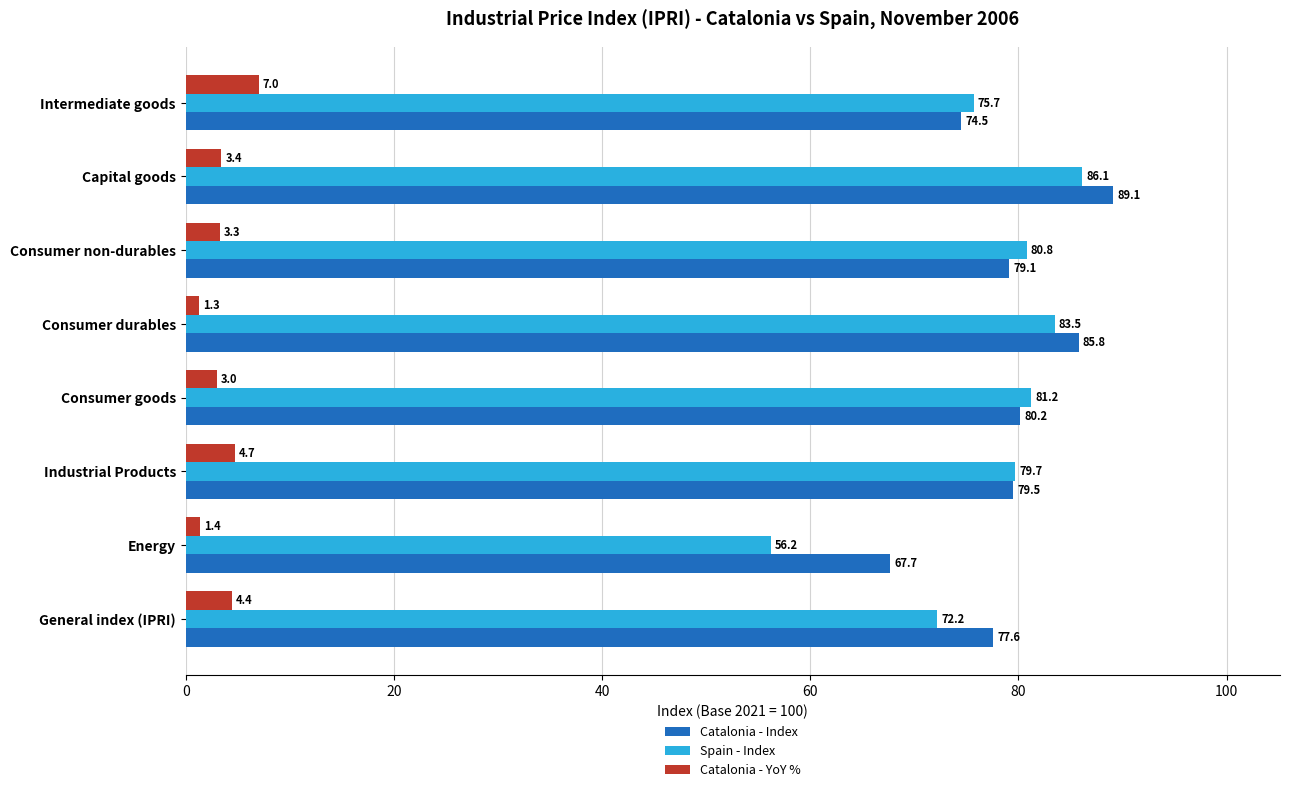

What is the difference between the highest and lowest values at Capital goods?

85.7